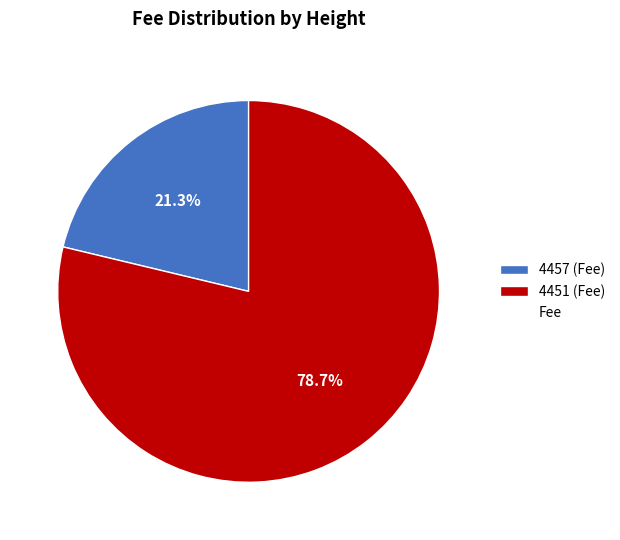

Does any single category account for the majority?

Yes